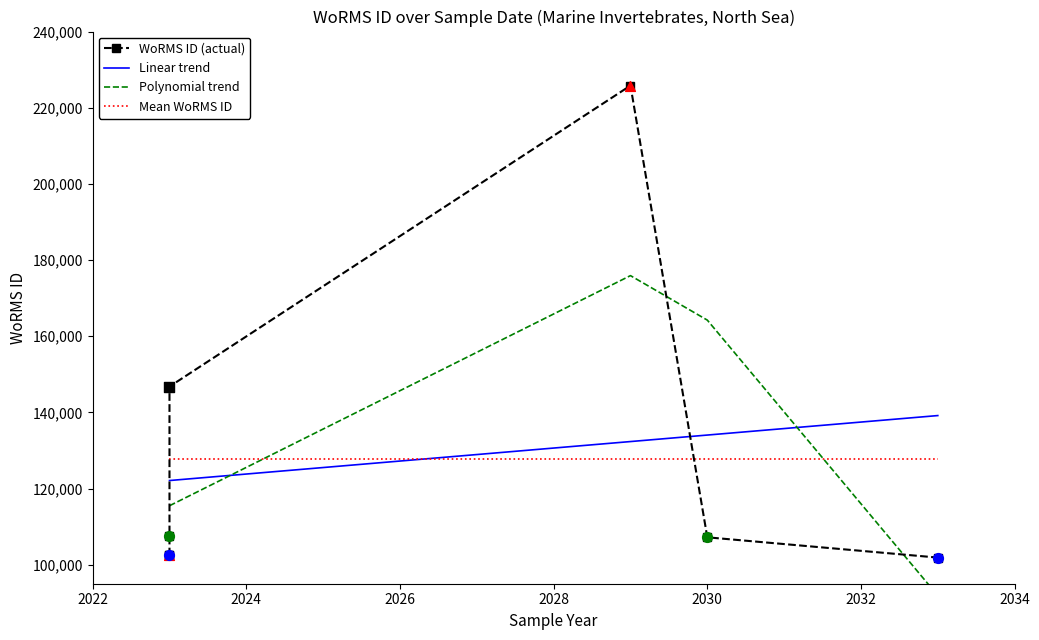

Which series has the largest Y range (max minus min)?

WoRMS ID (actual)